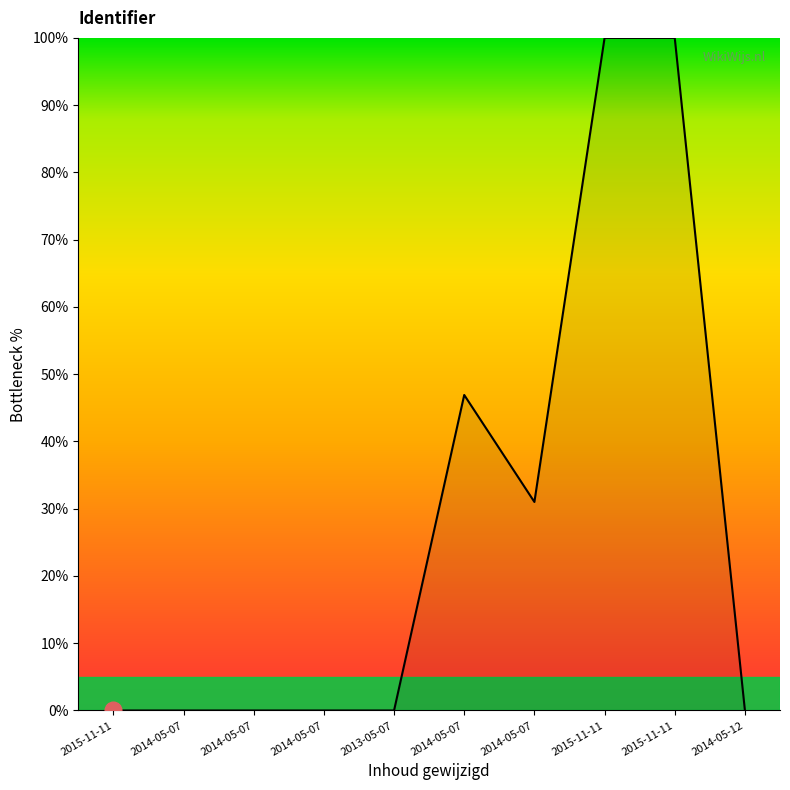

Is this an area chart (filled region under the line)?

Yes